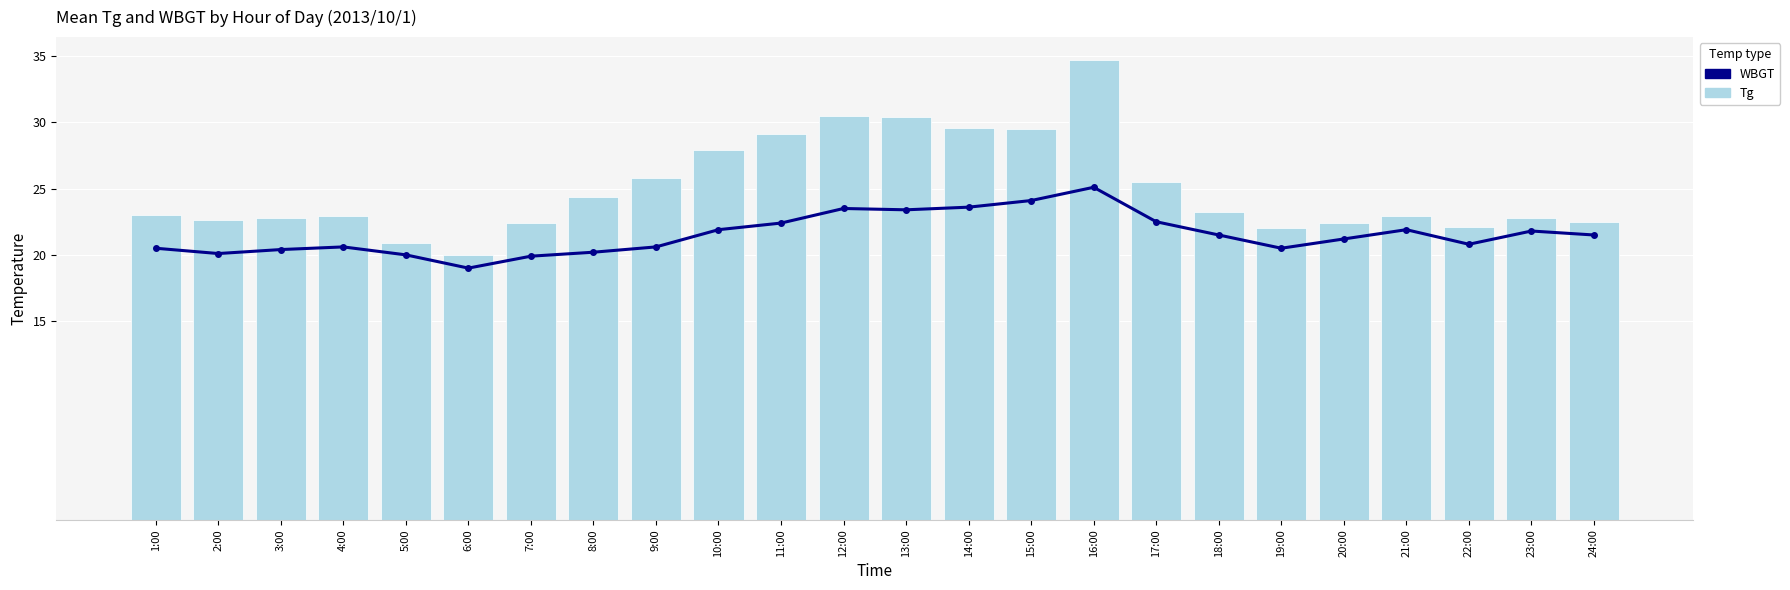

The value of Tg at 12:00 is 10.4. True or false?

False